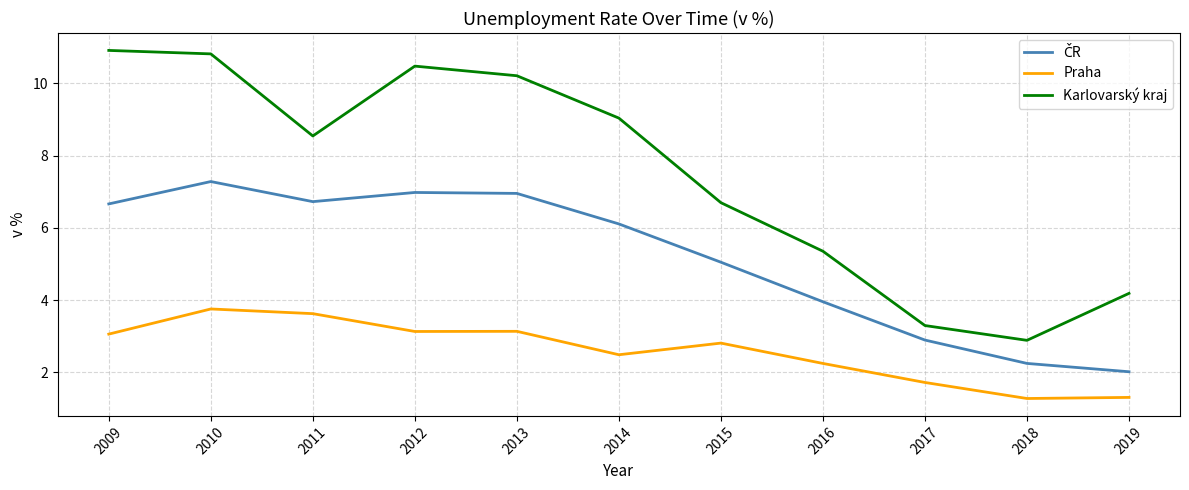

Which series changed the most between 2010 and 2015?

Karlovarský kraj